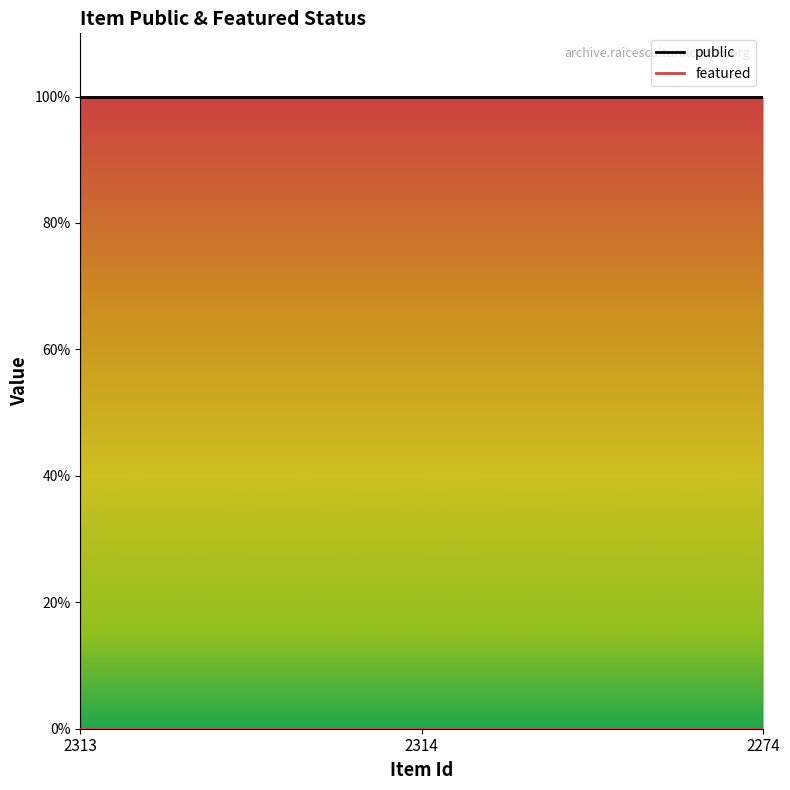

At which label is public closest to 1?

2313